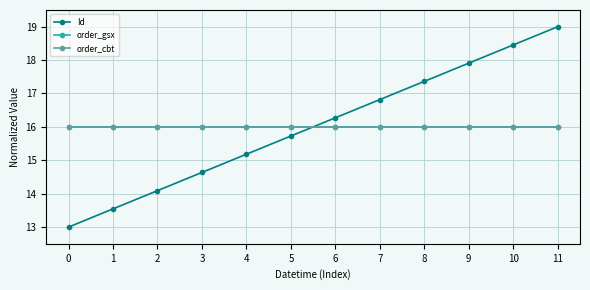

What is the total value across all series at 0?

45.0